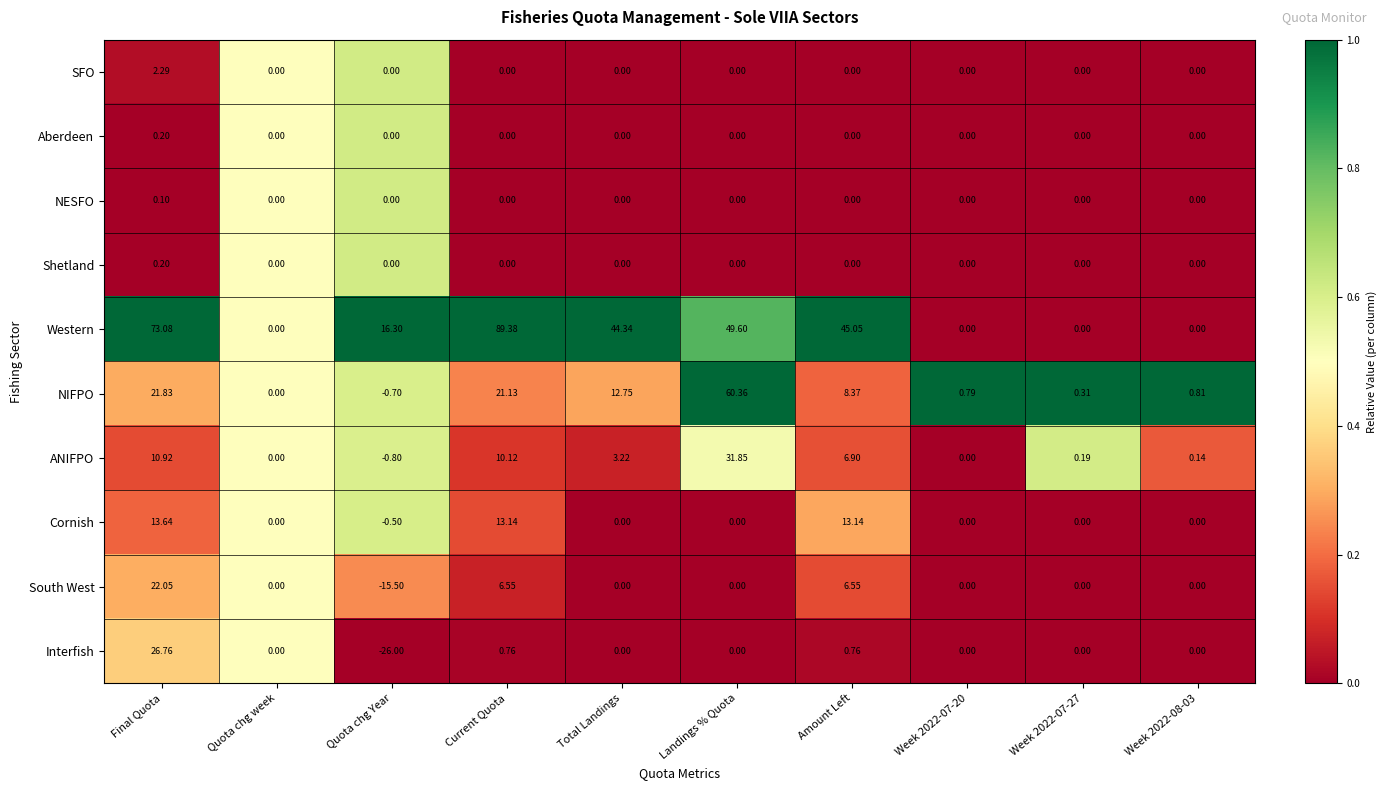

Which series has the largest total across all categories?

Western